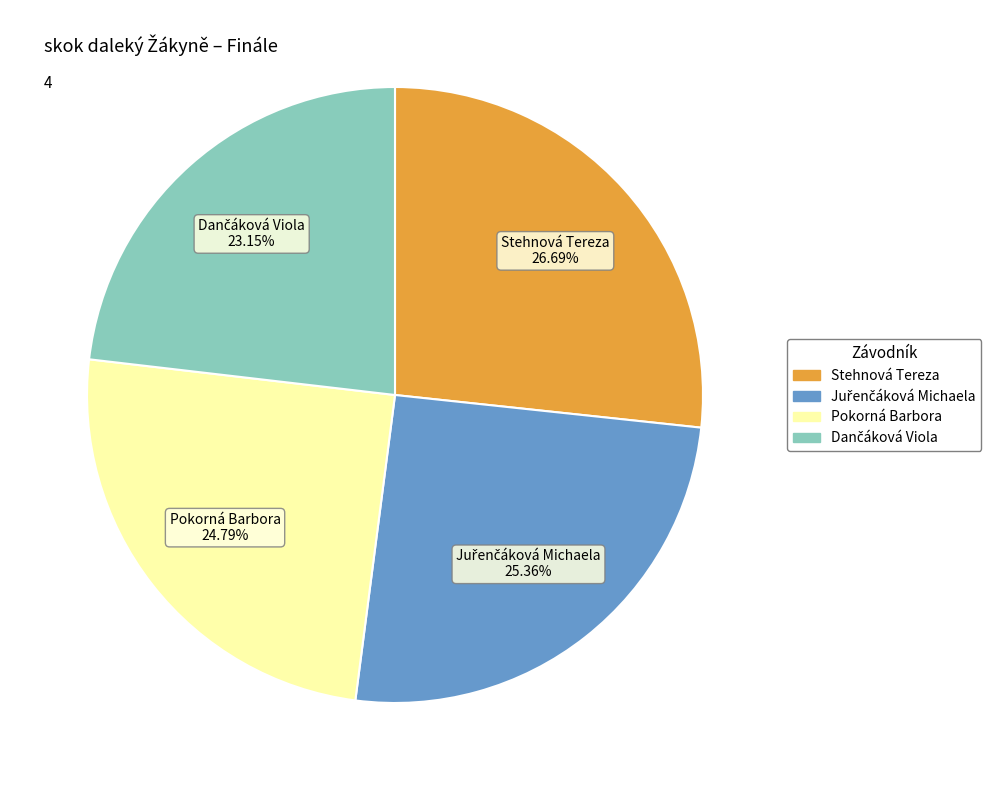

Which slice is the largest?

Stehnová Tereza